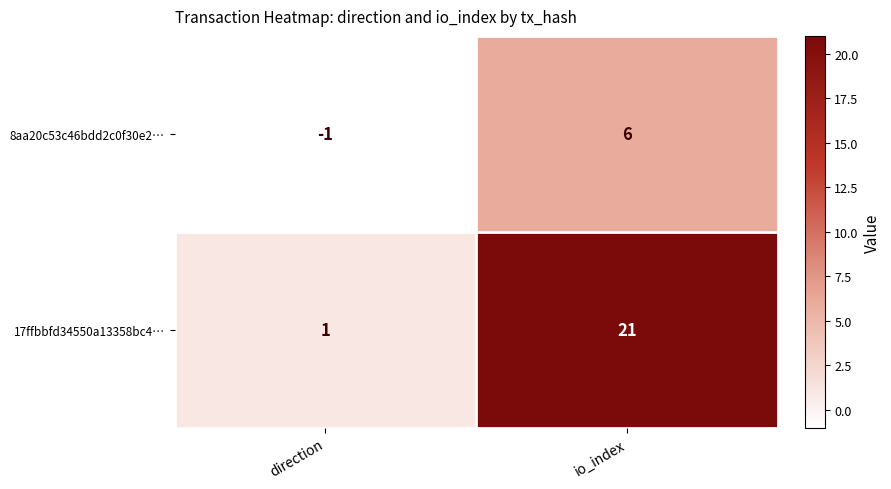

Reading left to right, list all the values displayed in this chart.

8aa20c53c46bdd2c0f30e2…: -1	6
17ffbbfd34550a13358bc4…: 1	21